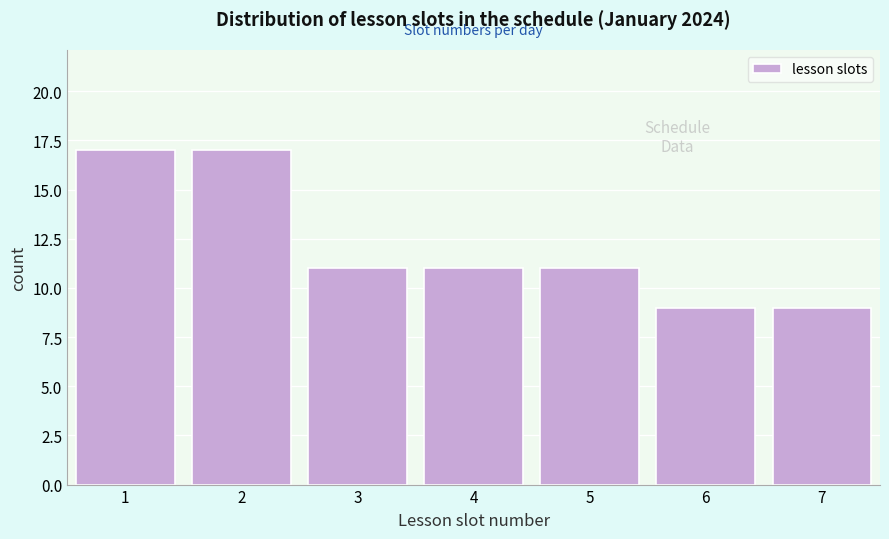

Reading left to right, extract all data points from this chart.

1=17	2=17	3=11	4=11	5=11	6=9	7=9